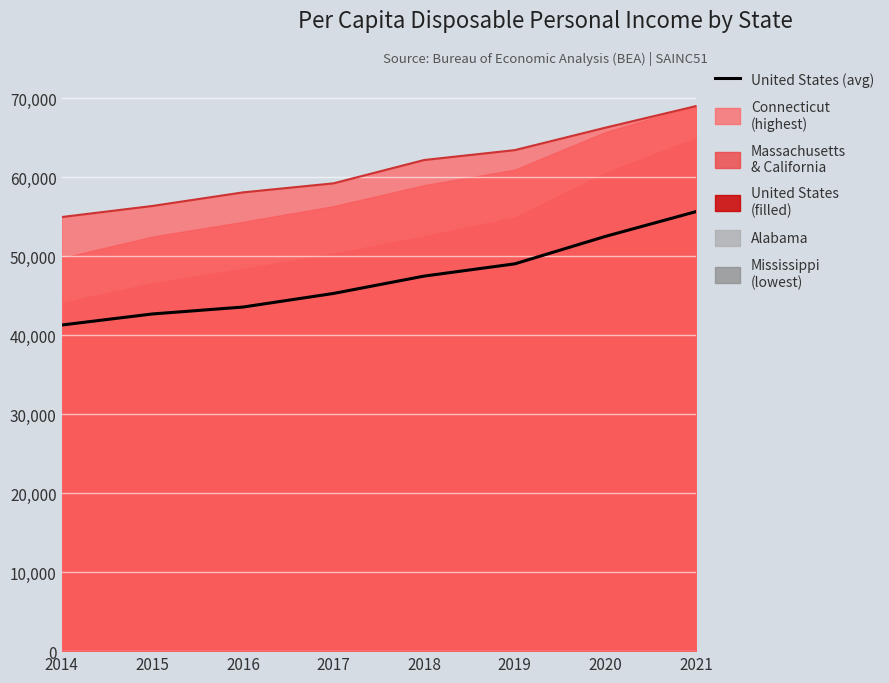

How many data points in California are less than 52560?

4